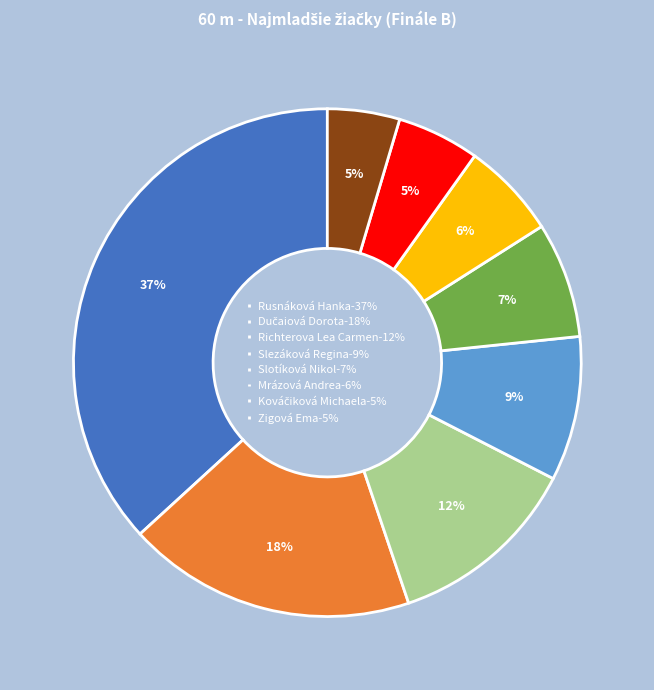

How many segments does this pie chart have?

8